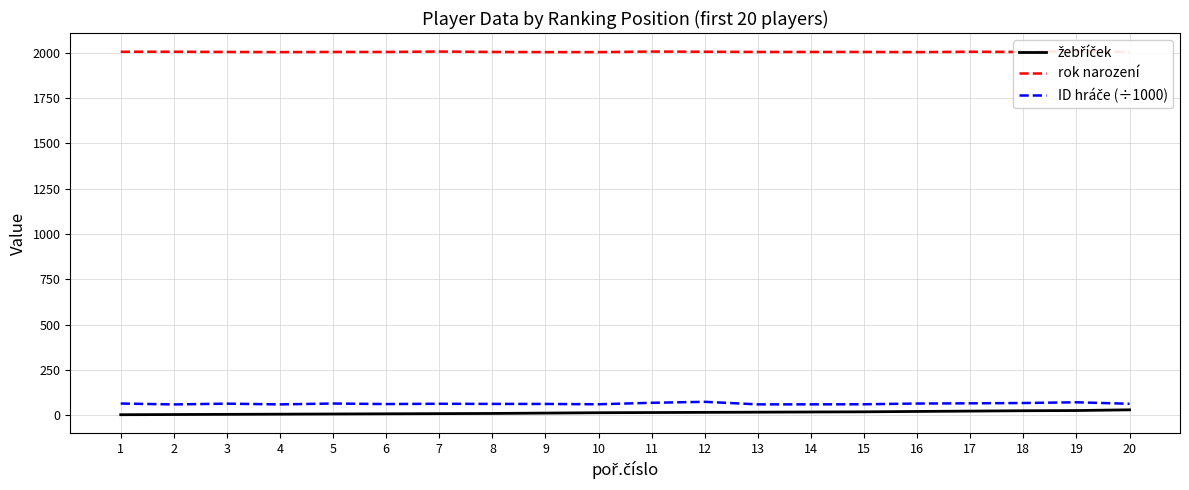

What is the value of the rok narození point at the 5th from the left?

2005.0